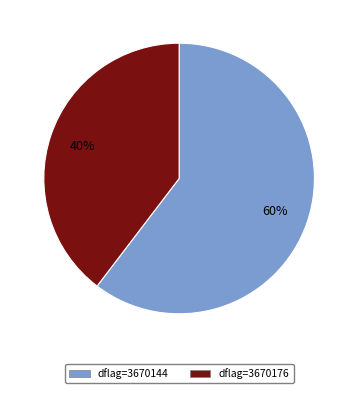

Is there a majority slice in this chart?

Yes